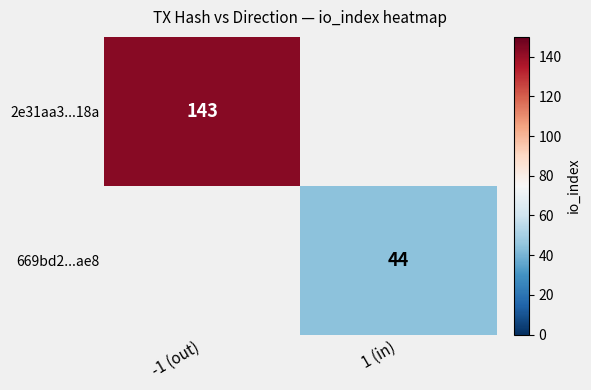

The value of 669bd2...ae8 at 1 (in) is 13. True or false?

False